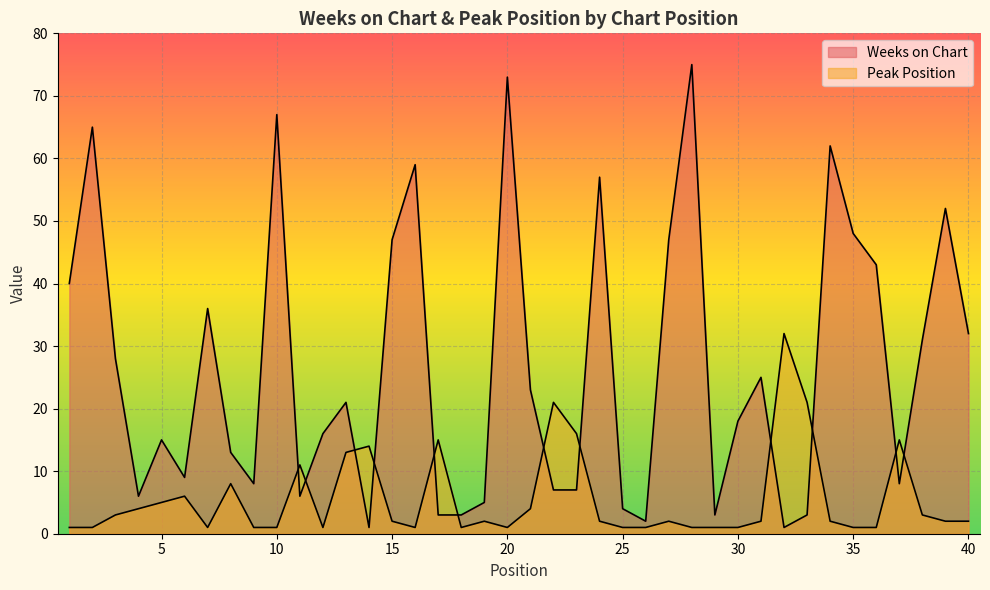

What are all the series names shown in the legend?

Weeks on Chart, Peak Position